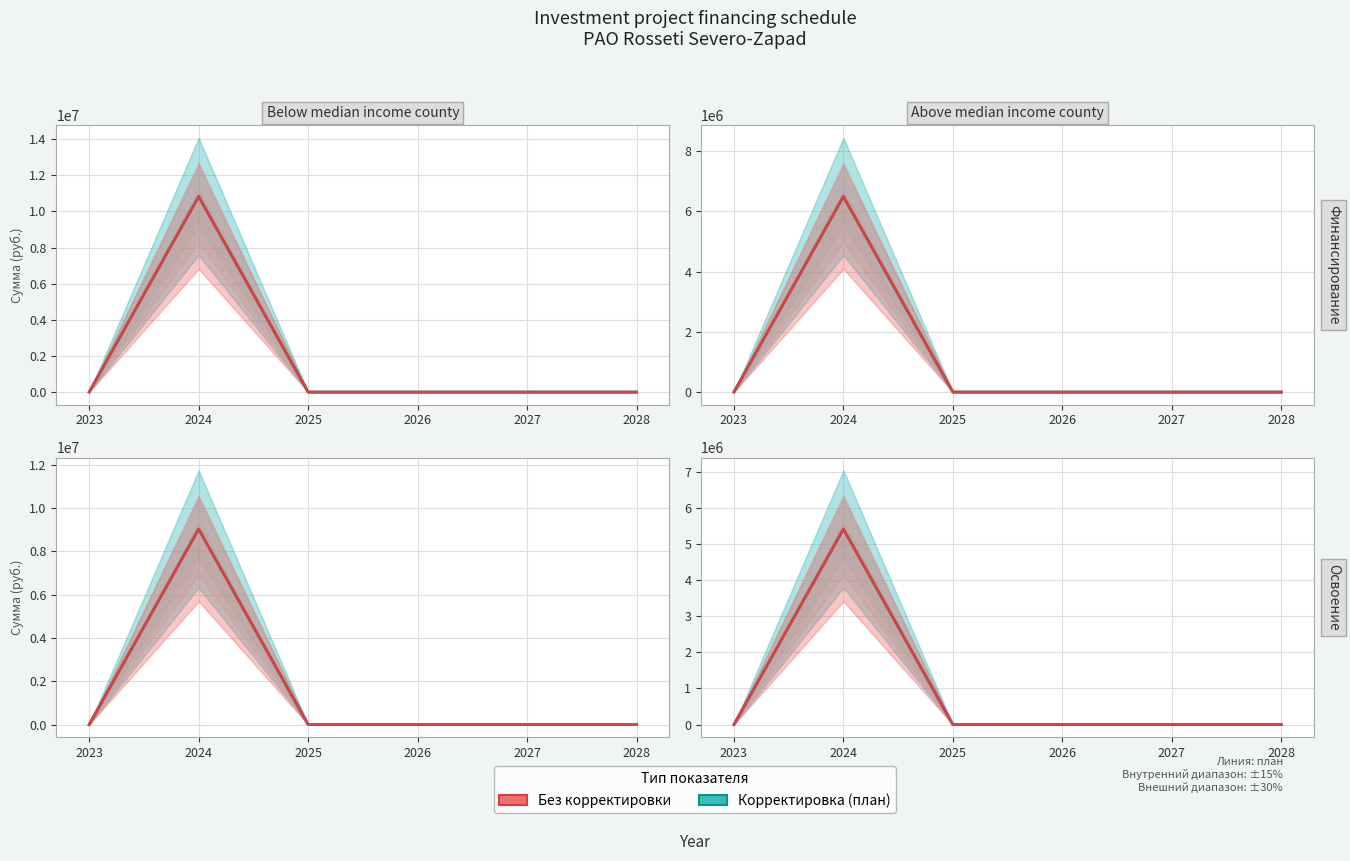

List the labels in order of Без корректировки value, largest first.

2024, 2023, 2025, 2026, 2027, 2028